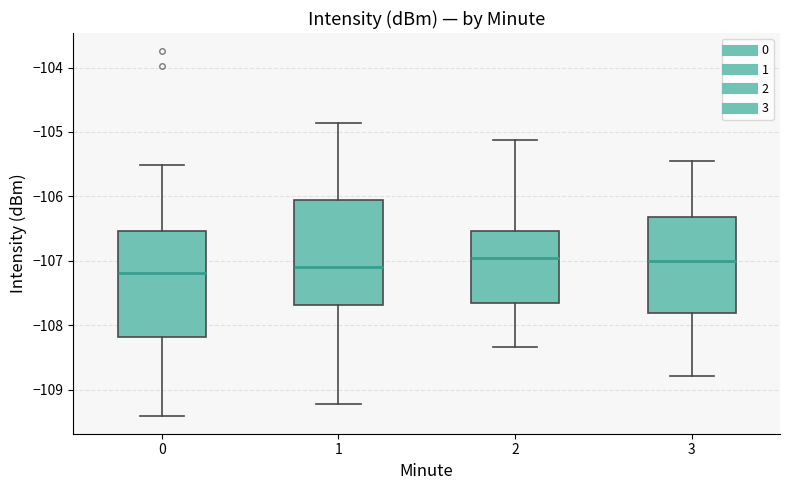

Reading left to right, transcribe this box plot: for each box, give where its median line is, the range the box spans, and where its two whiskers end, as read against the y-axis. The values are not printed on the chart, so give them approximately, as read against the axis.

0: median -107.2, box -108.2 to -106.5, whiskers -109.4 to -105.5
1: median -107.1, box -107.7 to -106.1, whiskers -109.2 to -104.9
2: median -107.0, box -107.7 to -106.5, whiskers -108.3 to -105.1
3: median -107.0, box -107.8 to -106.3, whiskers -108.8 to -105.5